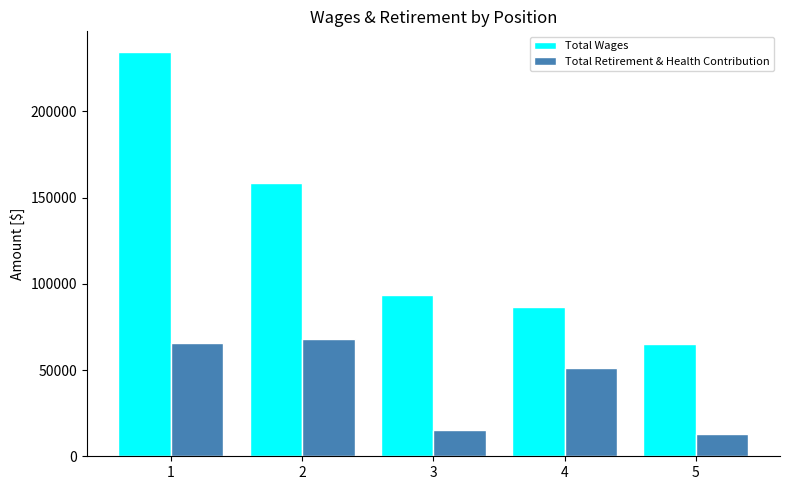

At how many categories does at least one series exceed 25298?

5